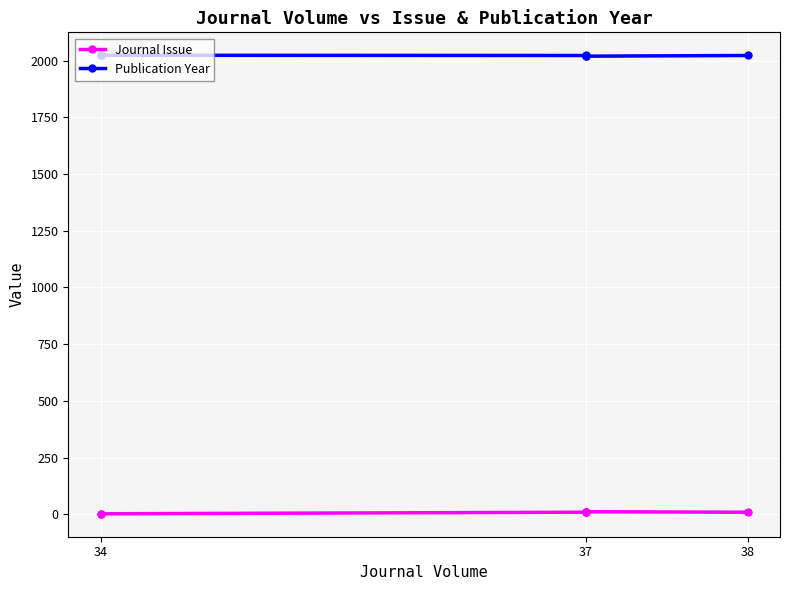

True or false: Publication Year has more than 0 points higher than both neighbors.

True